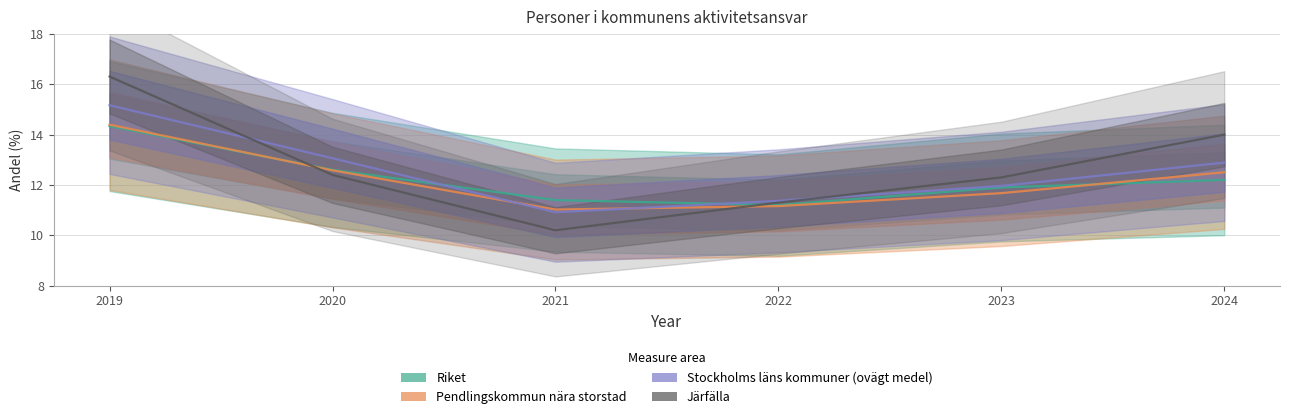

Is it true that Pendlingskommun nära storstad equals 11.2 at 2022?

True